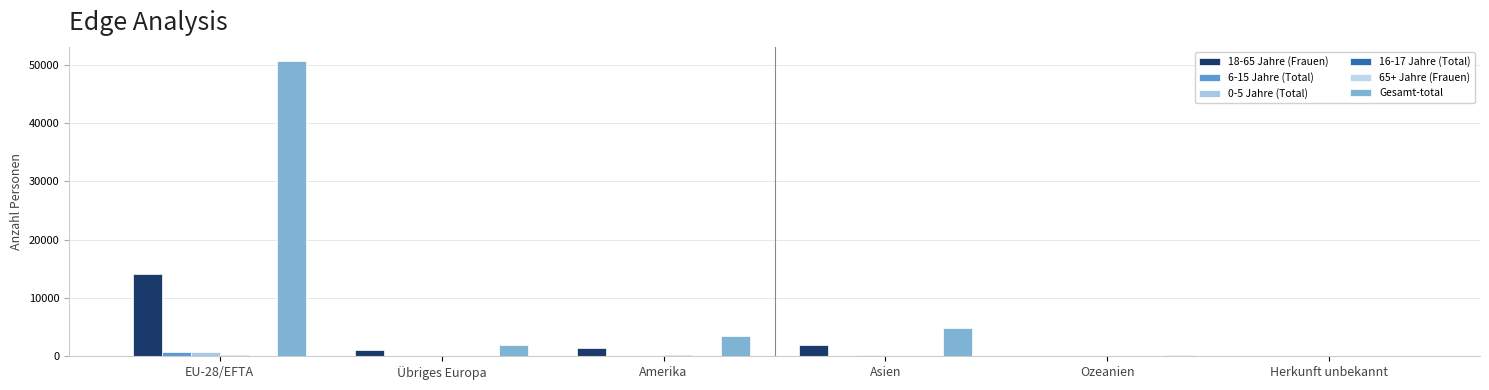

What is the sum of the 16-17 Jahre (Total) values at Übriges Europa and Herkunft unbekannt?

22